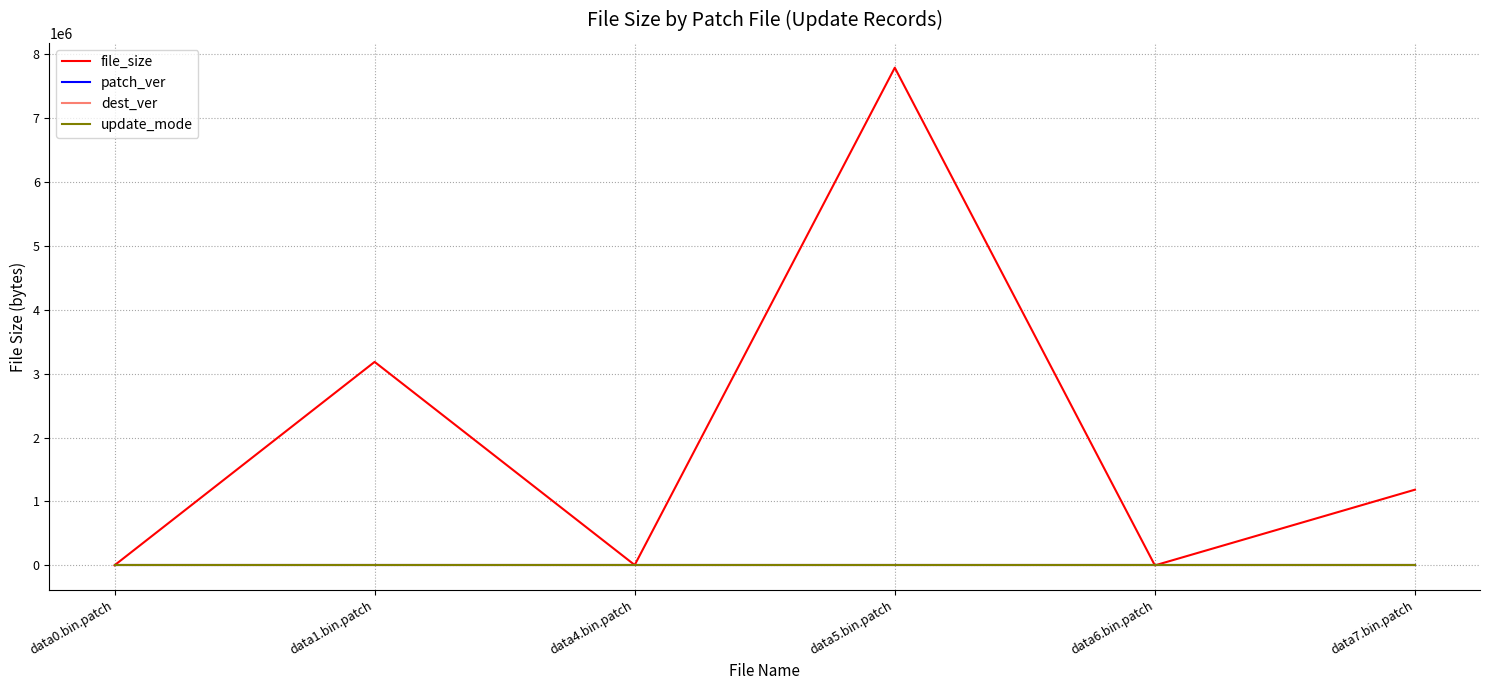

Read the update_mode value at data4.bin.patch.

5